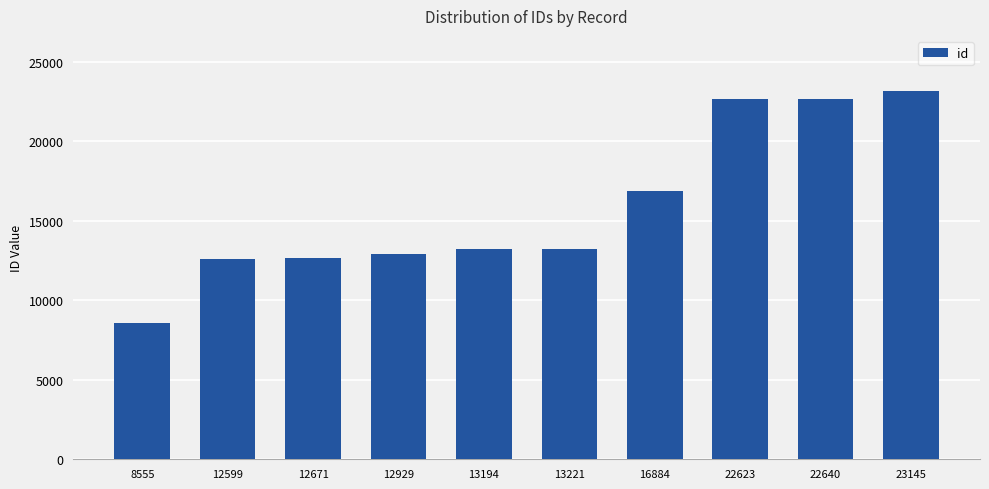

At which category does the chart reach its minimum across all series?

8555